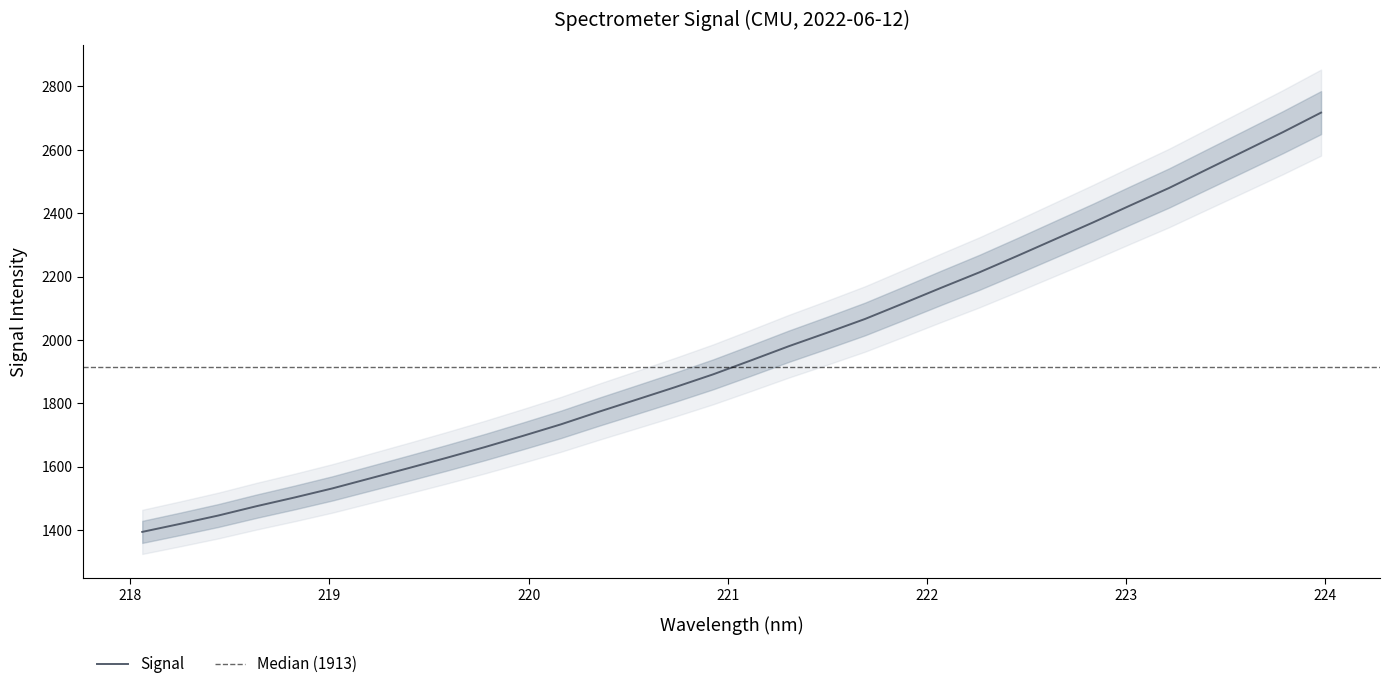

What is the label of the 8th point from the right?

222.6447